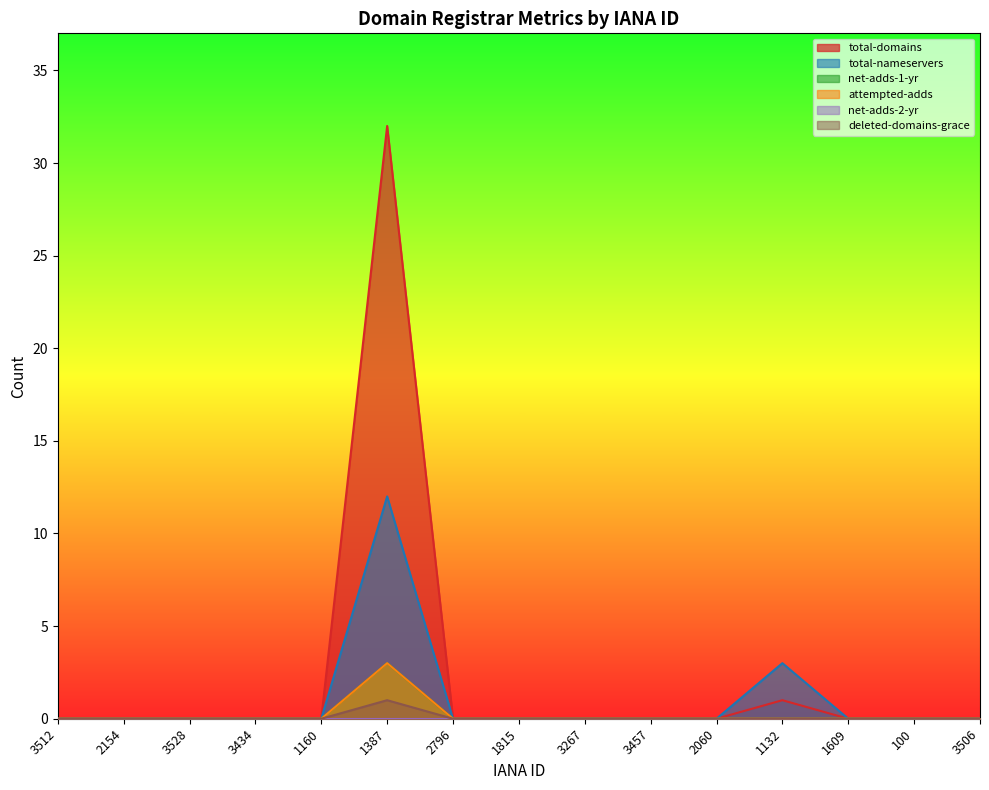

What is the label of the 7th point from the right?

3267